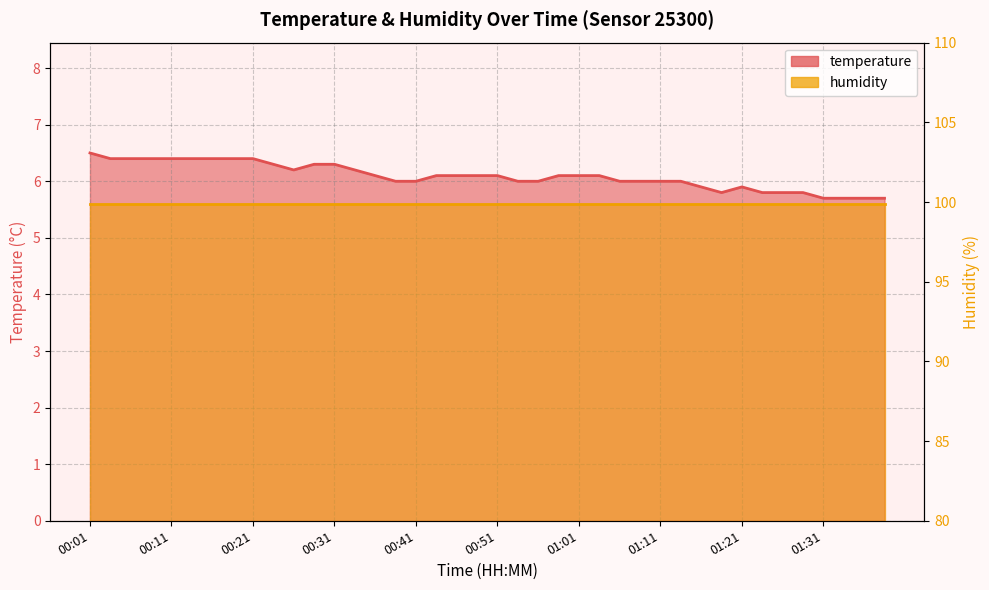

How many points are higher than both their immediate neighbors (excluding endpoints)?

1